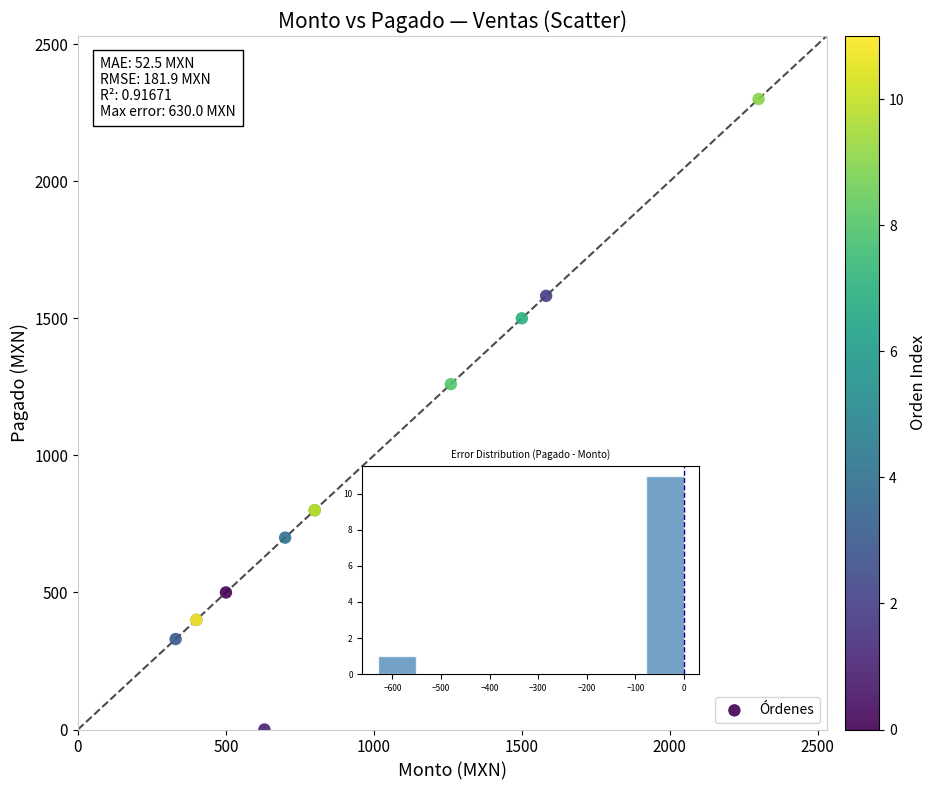

What Y value in the scatter plot is closest to 1150?

1260